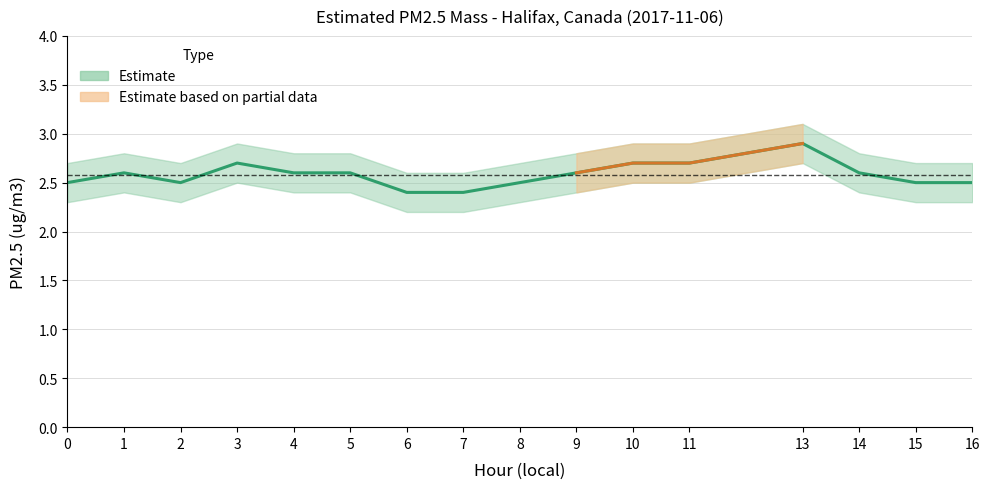

What is the change in value from 6 to 15?

+0.1